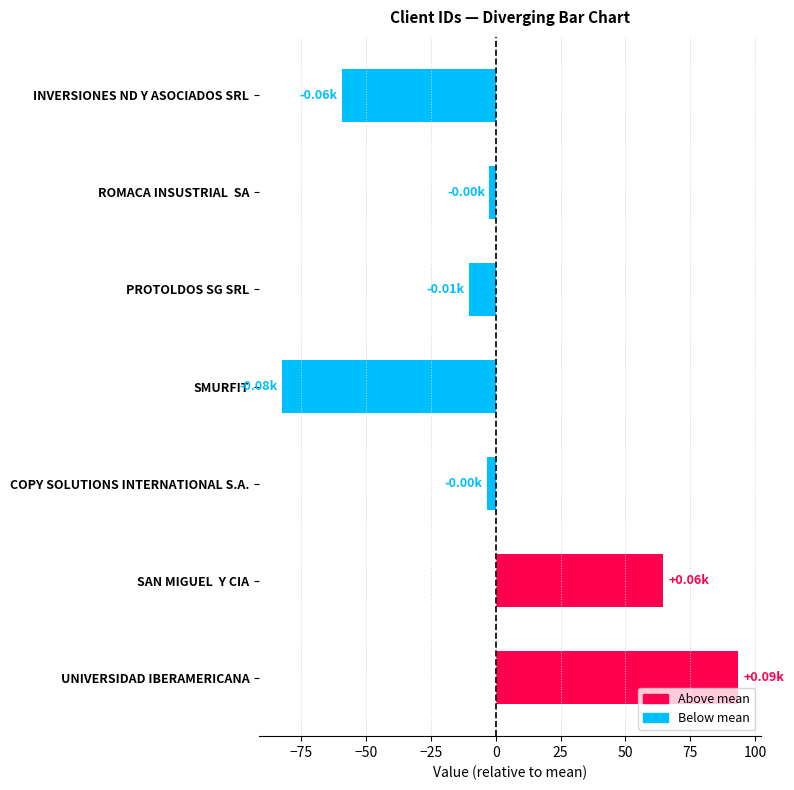

What is the label of the 3rd bar from the bottom?

COPY SOLUTIONS INTERNATIONAL S.A.